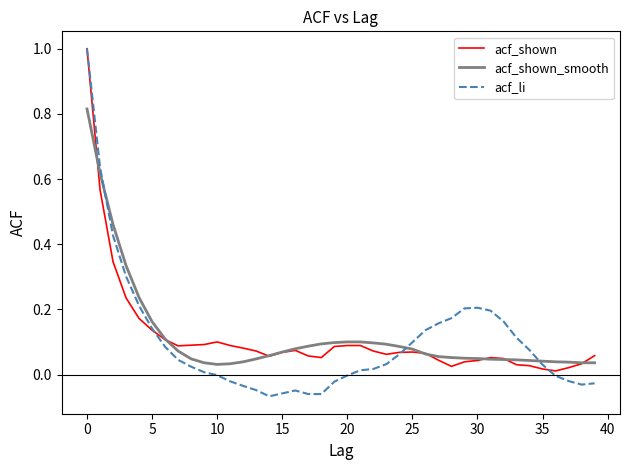

Which series has the largest range (max minus min)?

acf_li